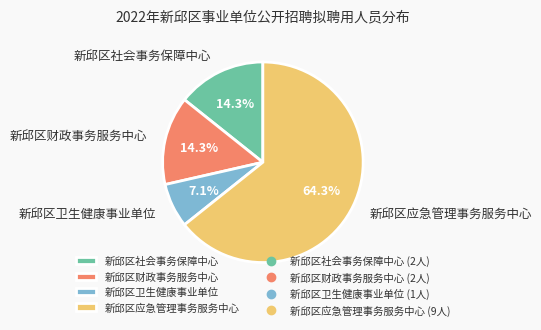

Which category has the biggest portion of the pie?

新邱区应急管理事务服务中心